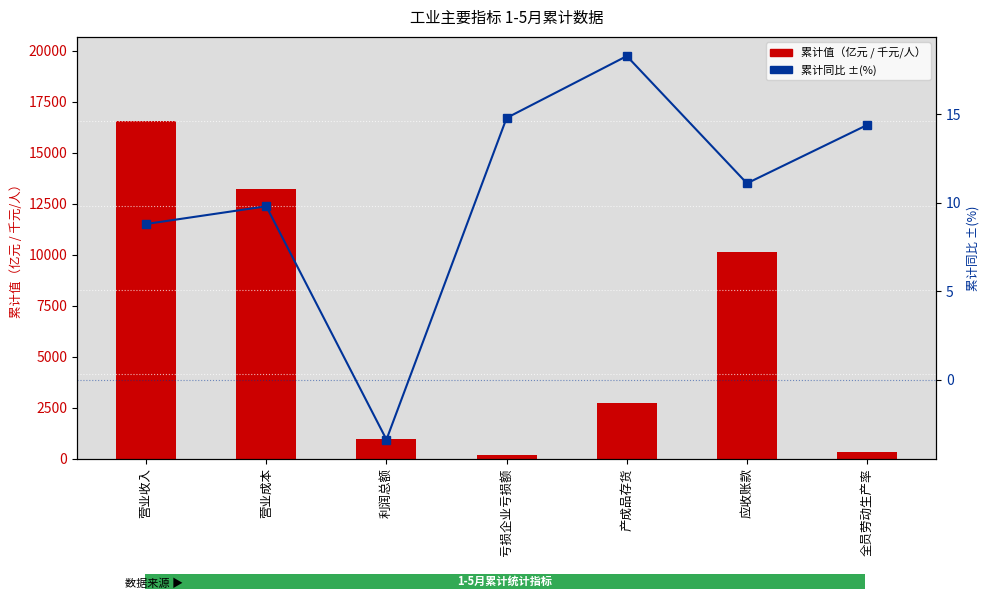

Does the chart contain stacked bars?

No